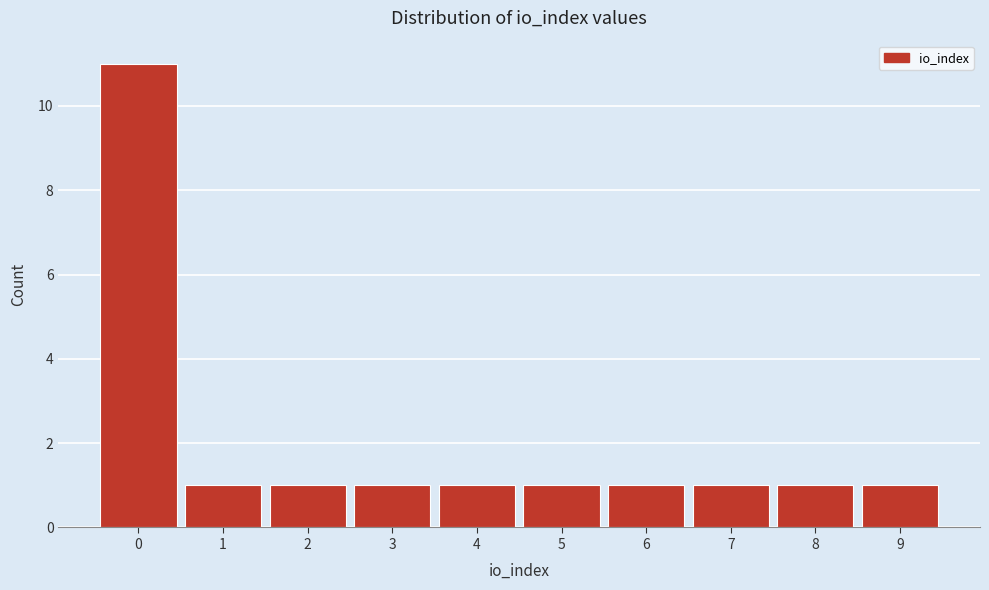

Reading left to right, what are all the values shown in this chart?

0=11	1=1	2=1	3=1	4=1	5=1	6=1	7=1	8=1	9=1